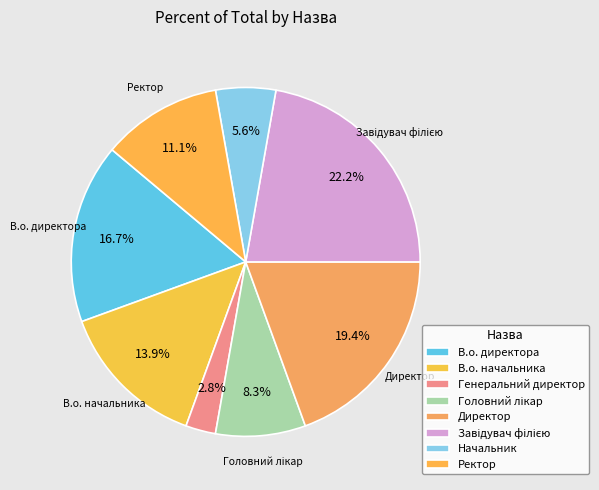

Between Головний лікар and Начальник, which is larger?

Головний лікар